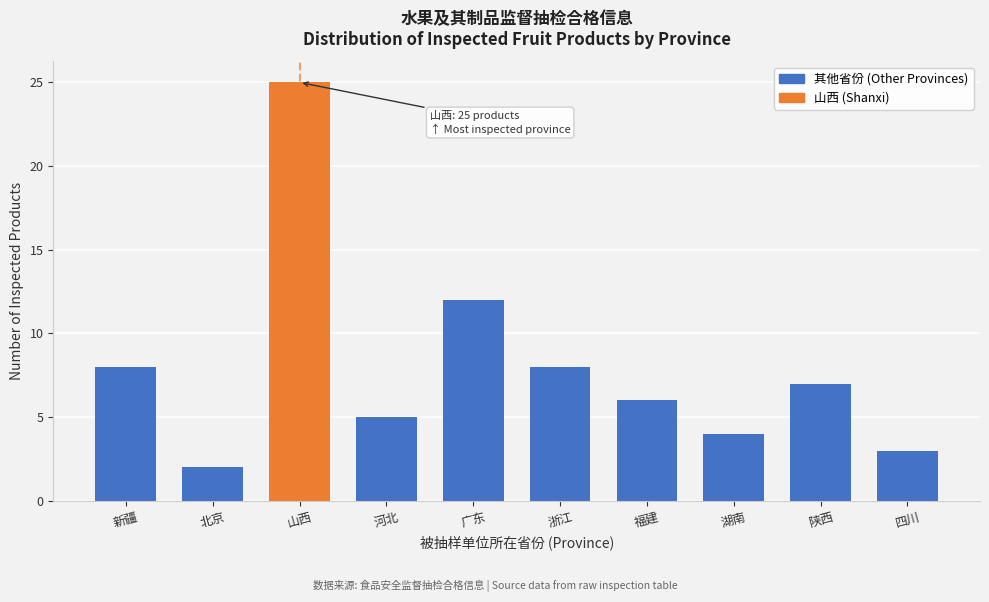

Reading left to right, transcribe all the data shown in this chart.

8	2	25	5	12	8	6	4	7	3